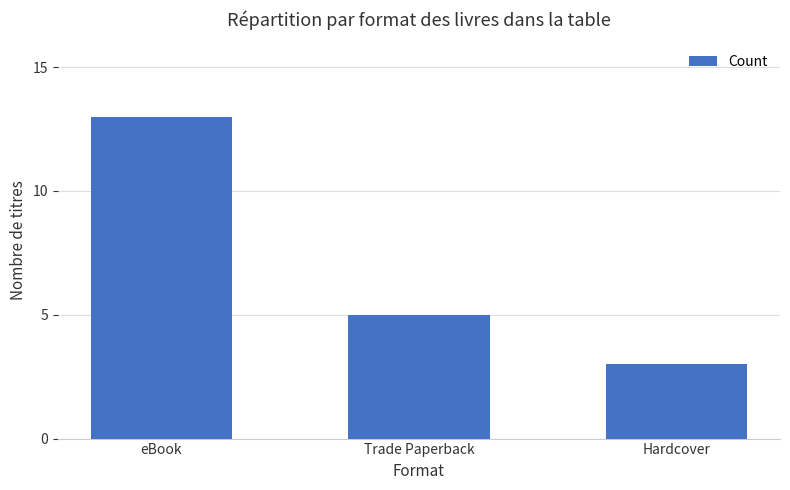

Reading left to right, what are all the values shown in this chart?

eBook=13	Trade Paperback=5	Hardcover=3